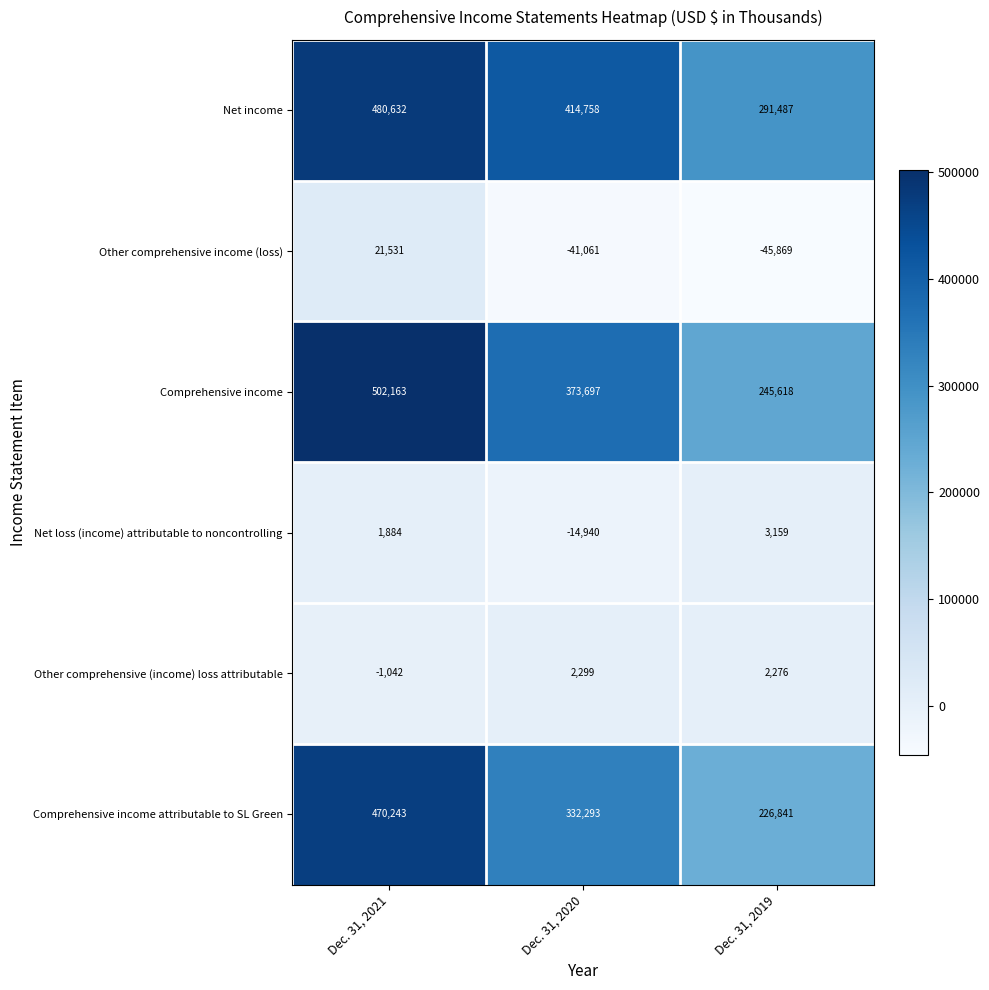

At how many categories does at least one series exceed 71497?

3